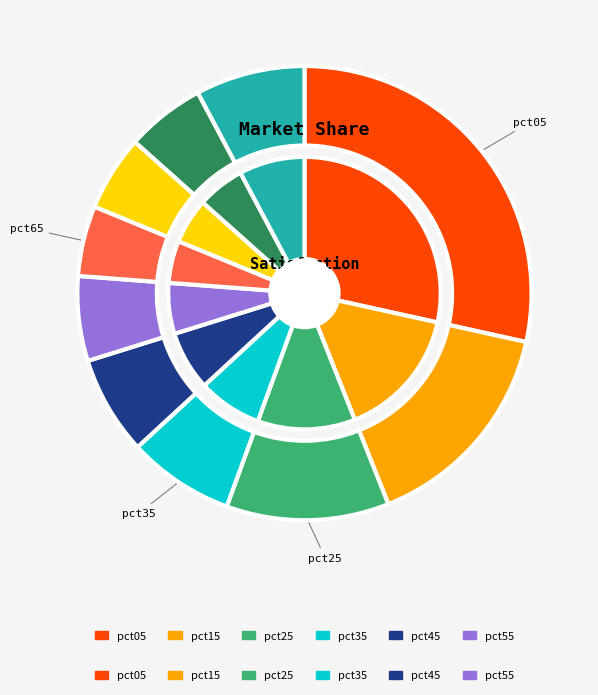

To the nearest percent, what is the difference between the largest and smallest slice percentages?

23%